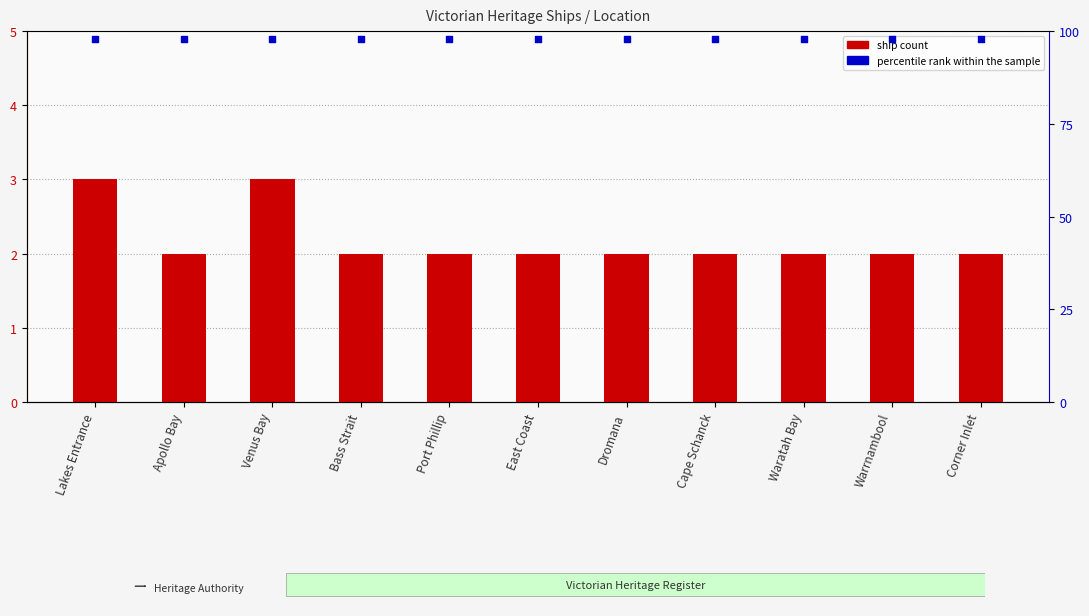

Which series has the largest total across all categories?

percentile rank within the sample